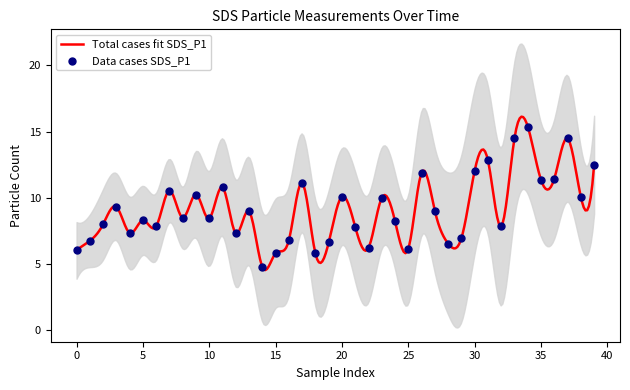

Approximately how many times larger is the value at 29 compared to 10?

0.7